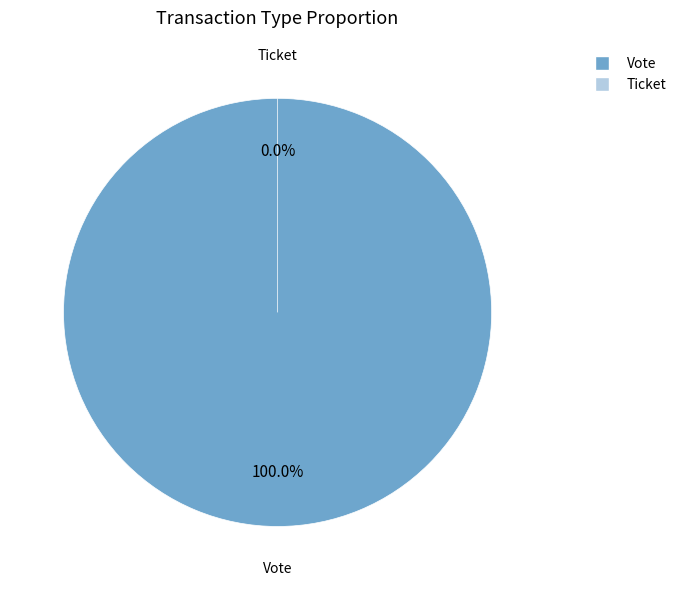

How many segments does this pie chart have?

2